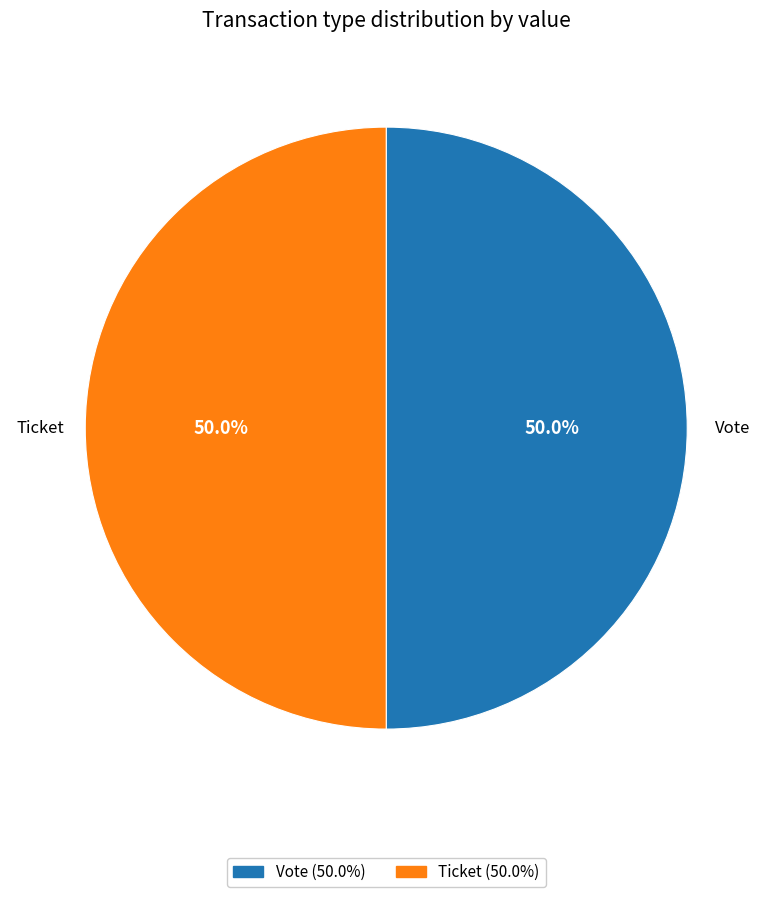

To the nearest percent, what is the difference between the largest and smallest slice percentages?

0%